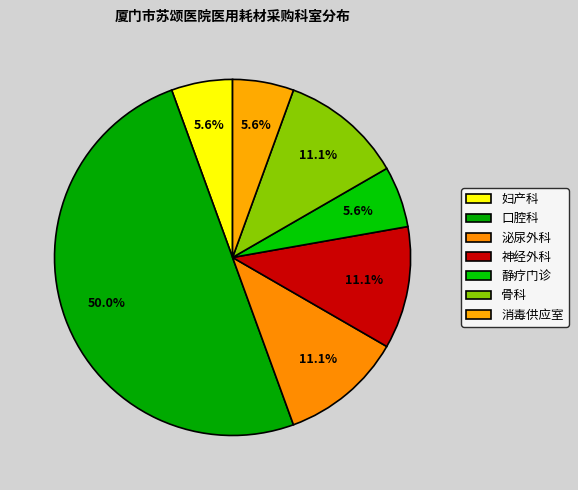

The 泌尿外科 slice represents 26% of the pie. True or false?

False